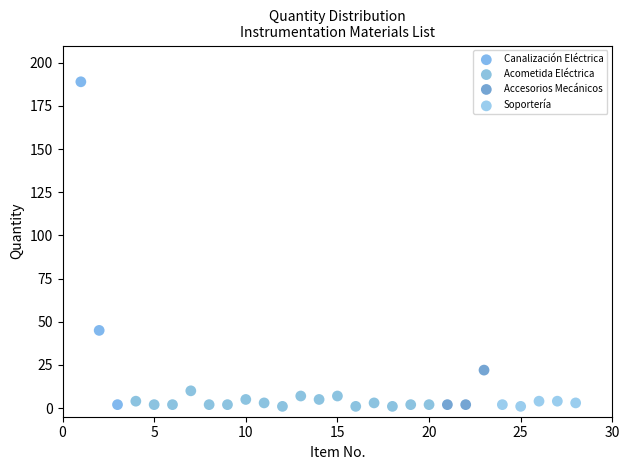

Which series has the widest spread of Y values?

Canalización Eléctrica